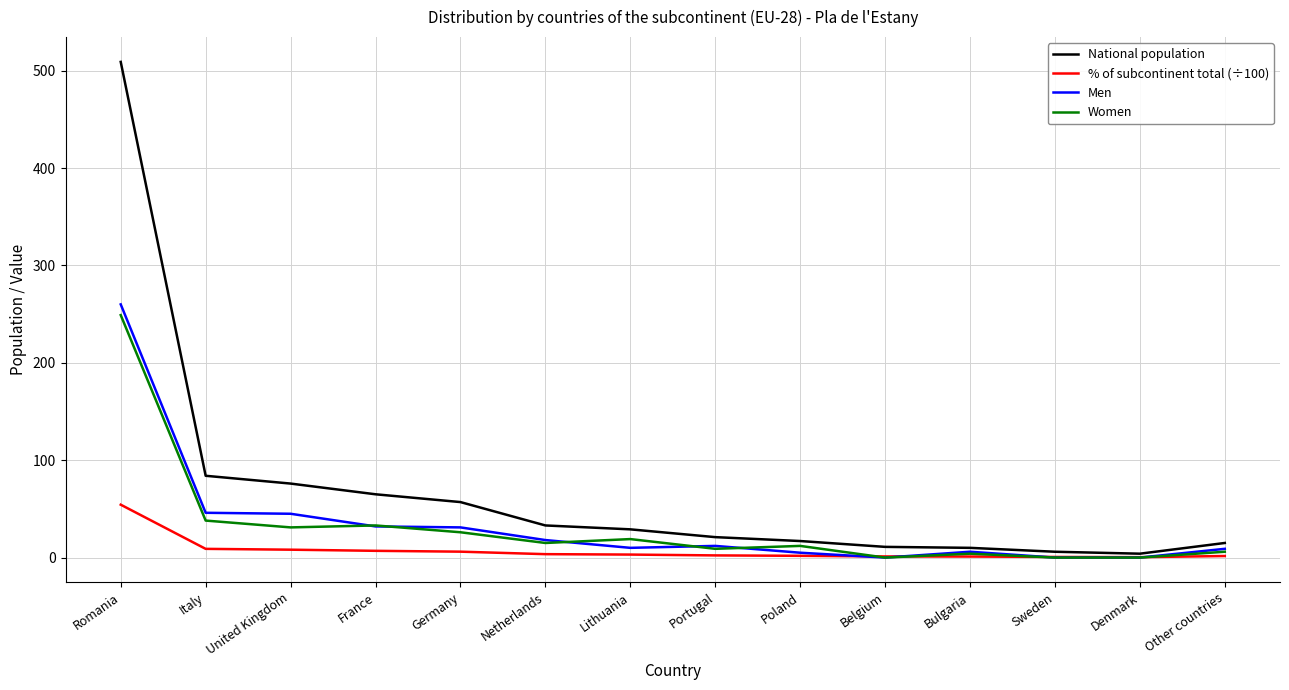

Which category has the highest value across all series?

Romania